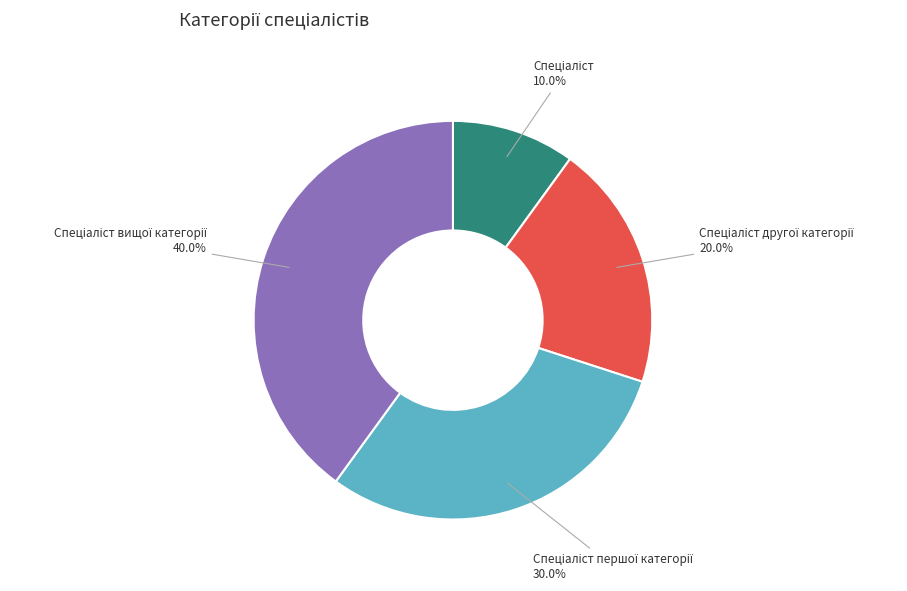

Does any single category account for the majority?

No